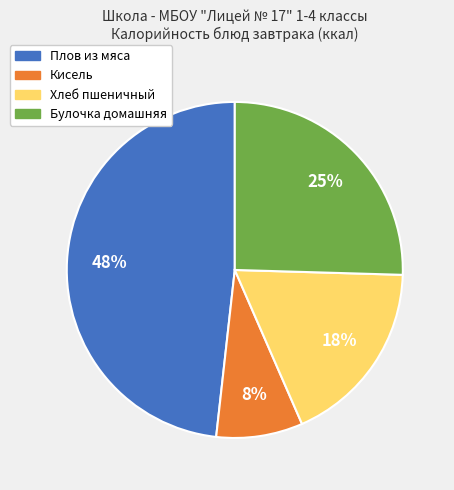

To the nearest percent, what is the average slice percentage?

25%